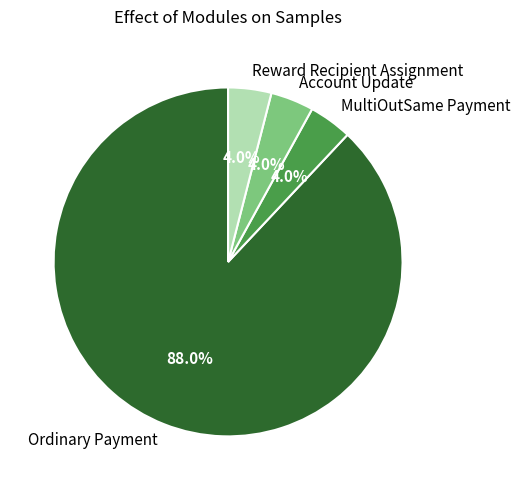

True or false: Account Update accounts for 4% of the total.

True